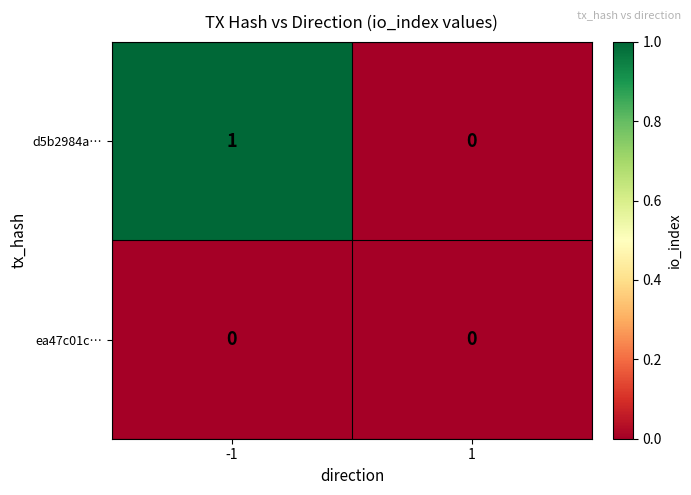

Which series has the largest range (max minus min)?

d5b2984a…